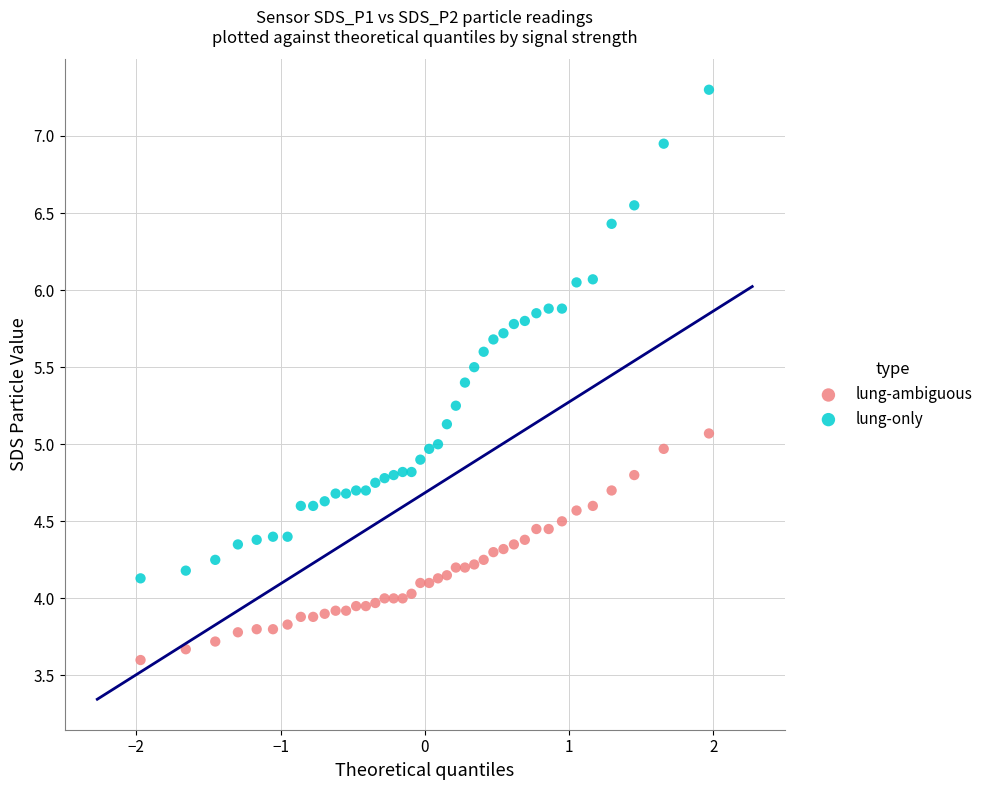

Which series reaches the minimum Y coordinate?

lung-ambiguous